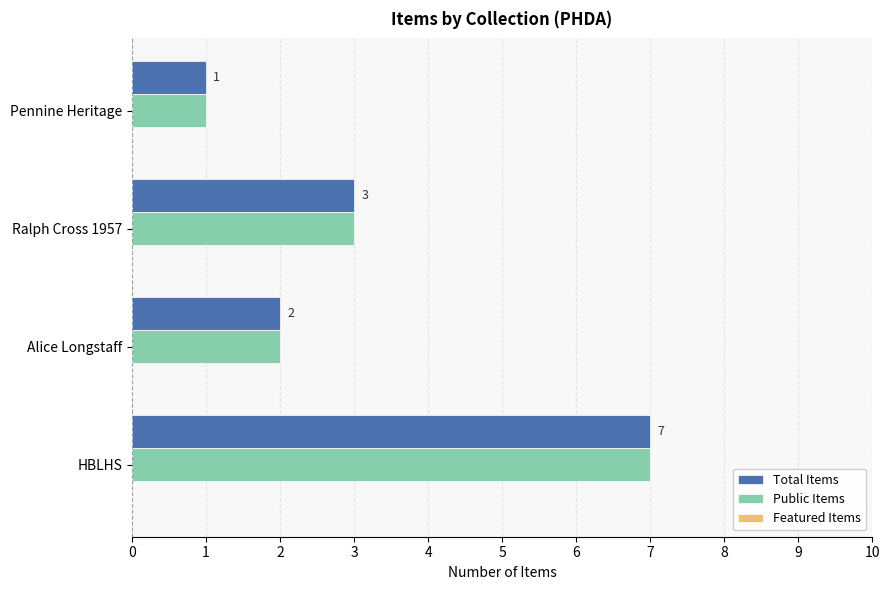

List the labels in order of Public Items value, largest first.

HBLHS, Ralph Cross 1957, Alice Longstaff, Pennine Heritage